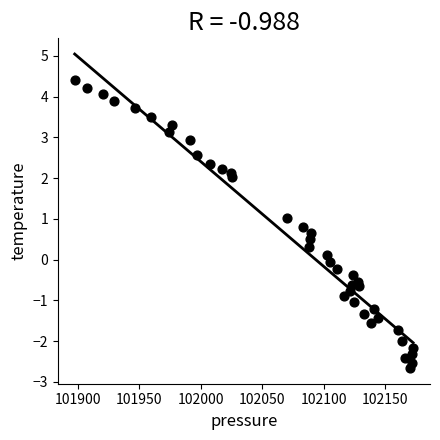

What is the range of X values (max minus min)?

274.7